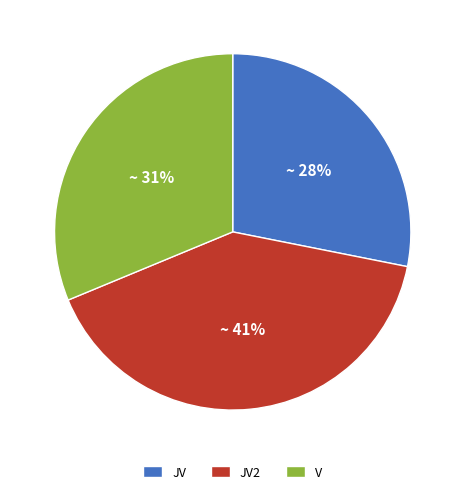

Is there a majority slice in this chart?

No